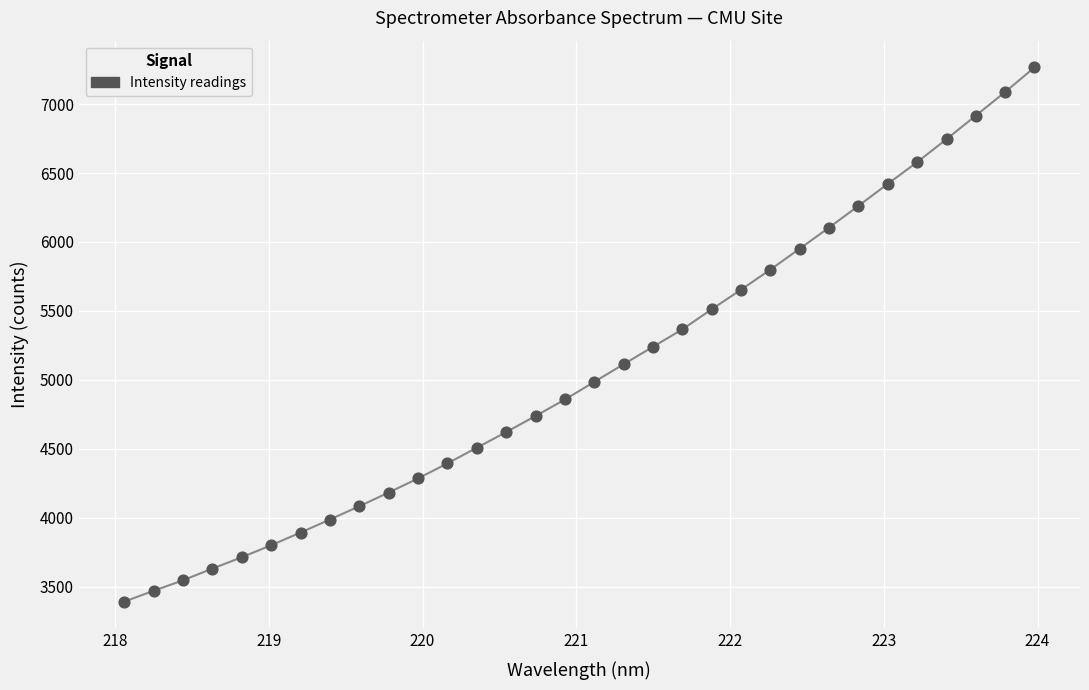

What is the range of Y values (max minus min)?

3872.3